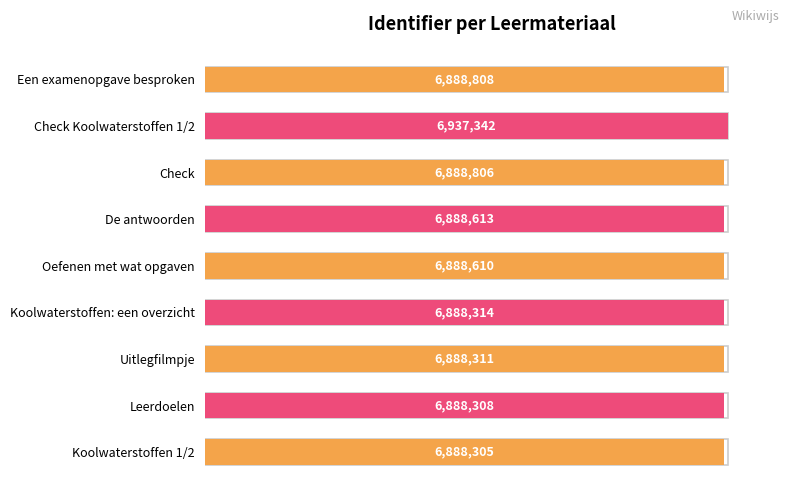

What is the ratio of the value at Oefenen met wat opgaven to the value at Check?

1.0